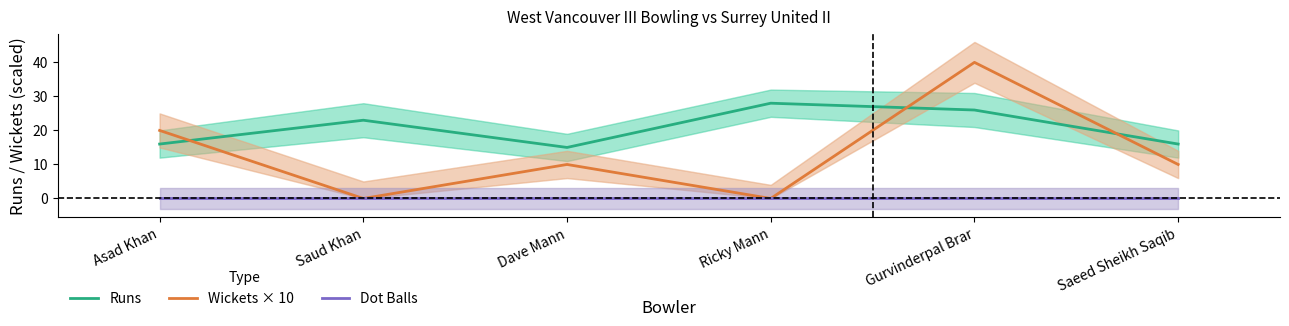

What is the label of the 2nd point from the left?

Saud Khan